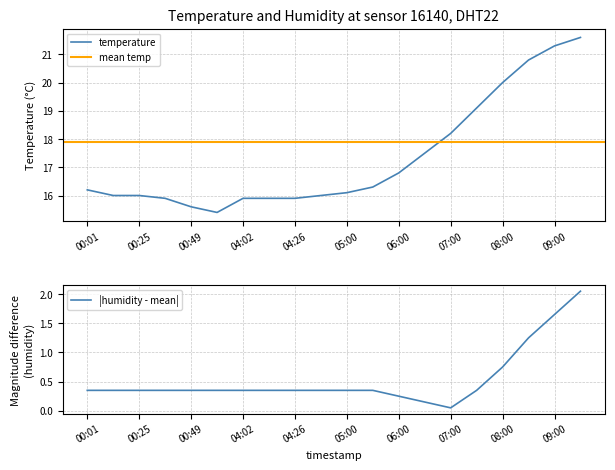

What value does the data have at 00:37?

15.9